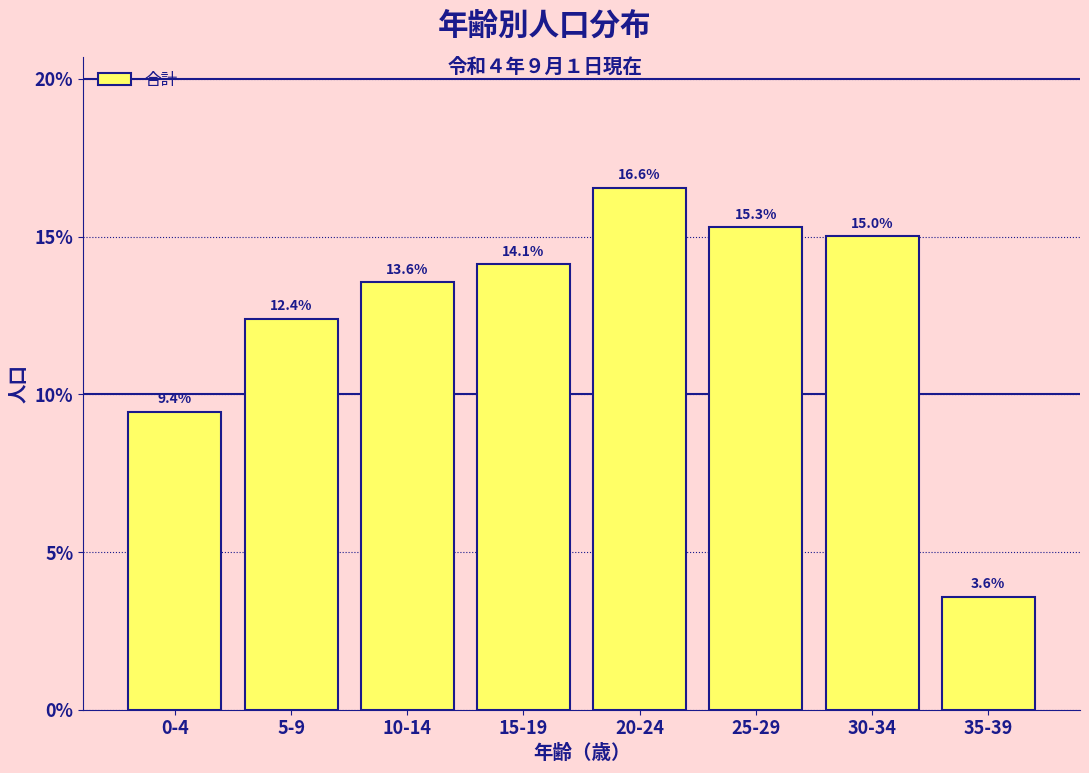

Reading right to left, transcribe all the data shown in this chart.

3.6	15.0	15.3	16.6	14.1	13.6	12.4	9.4